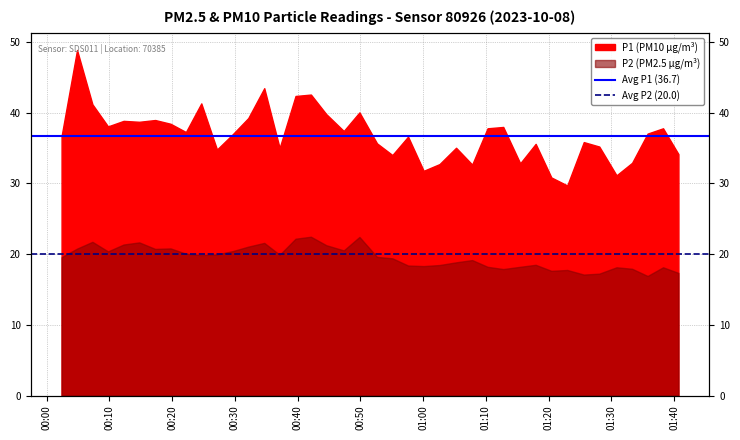

What is the value of the Avg P1 (36.7) point at the 2nd from the left?

36.7